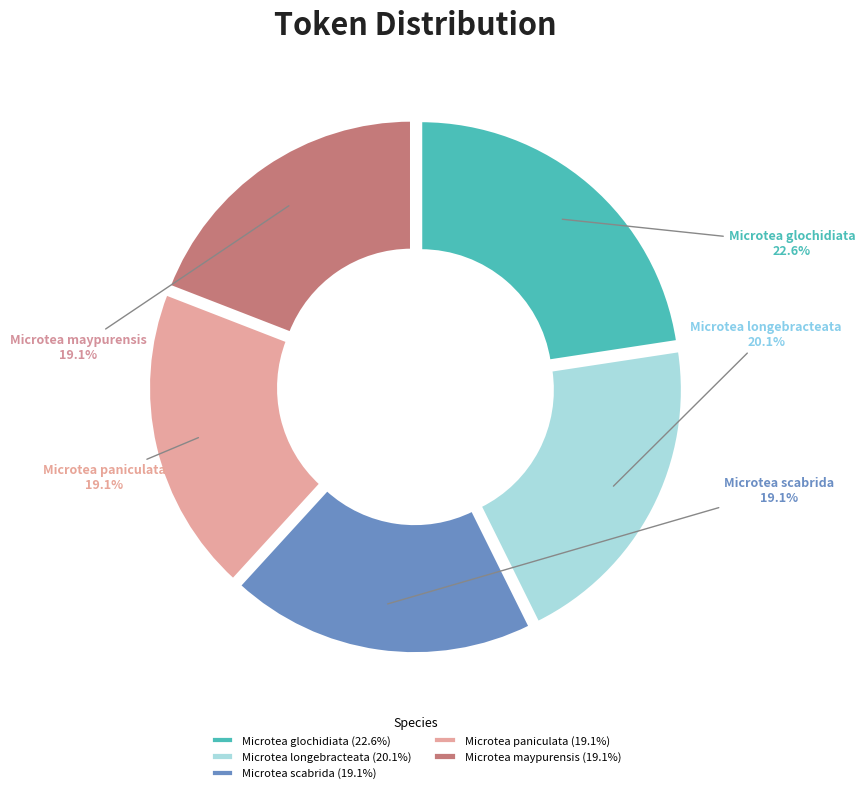

Count the number of slices in the pie.

5